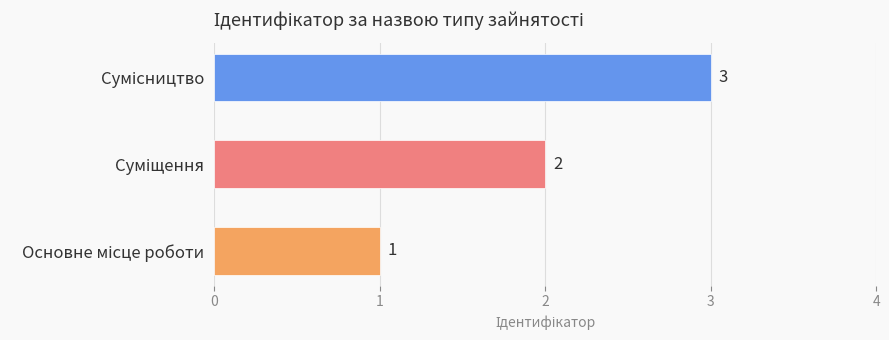

What is the maximum value shown in the chart?

3